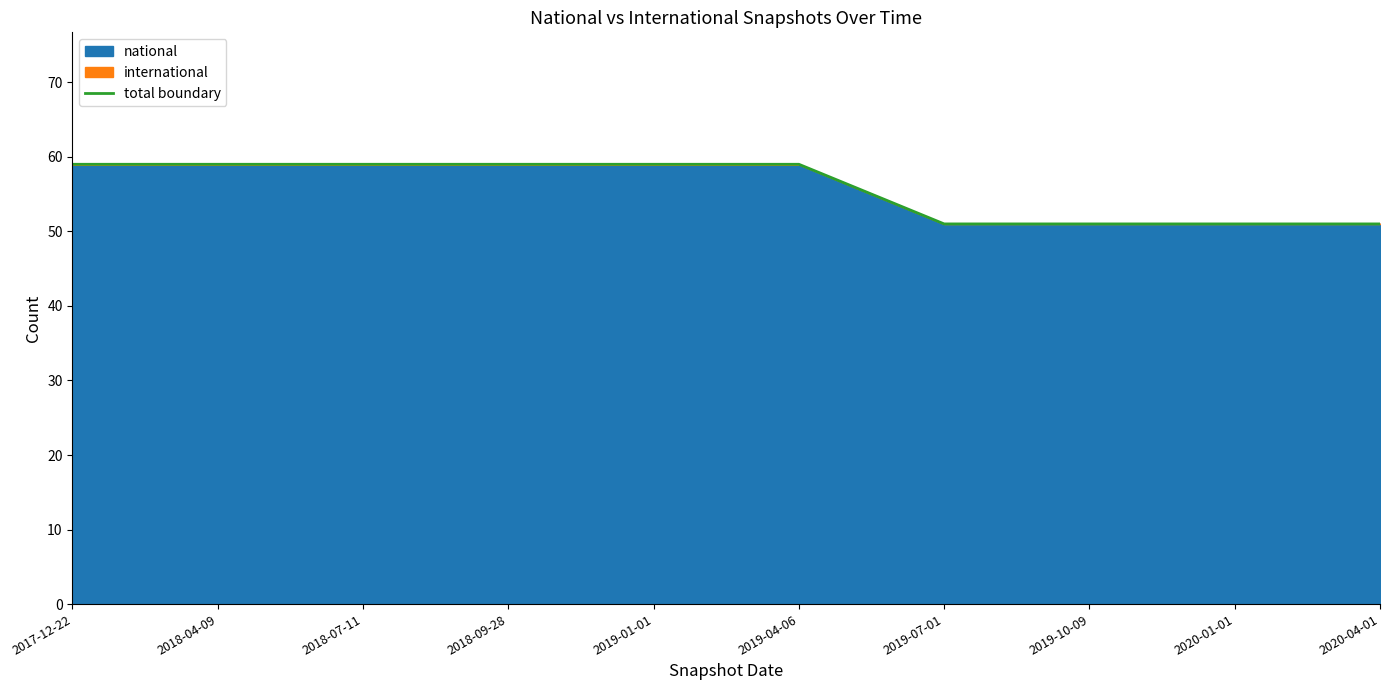

How many values are between 51 and 59?

10